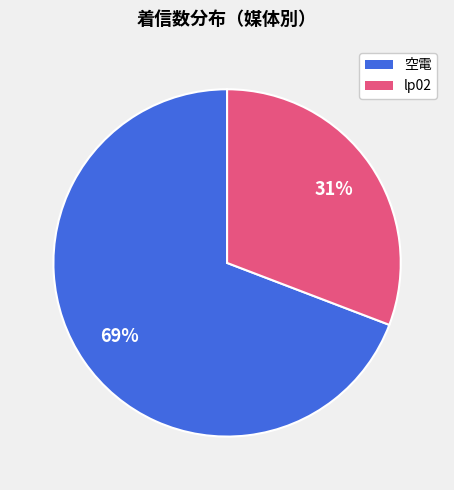

Is there any slice that represents more than half of the pie?

Yes